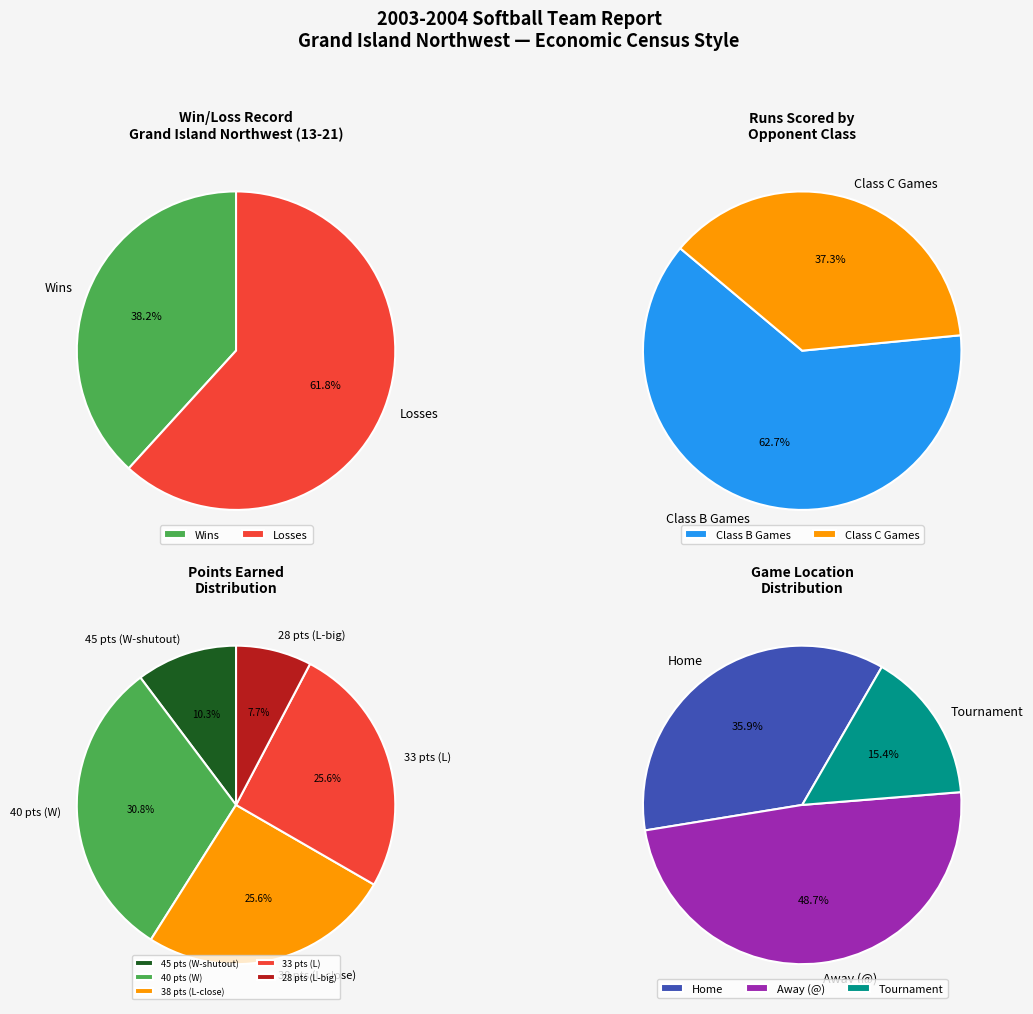

How many segments does this pie chart have?

2